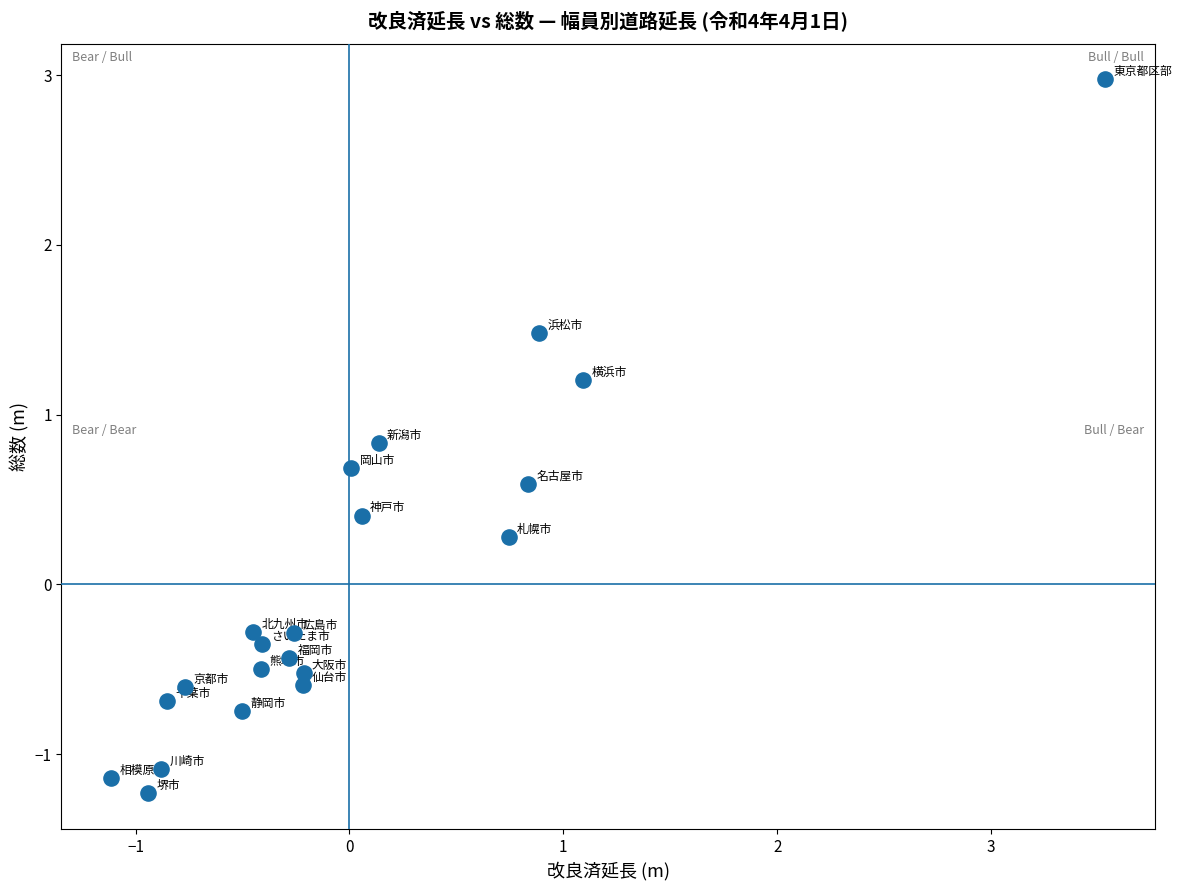

What is the range of X values (max minus min)?

4.6